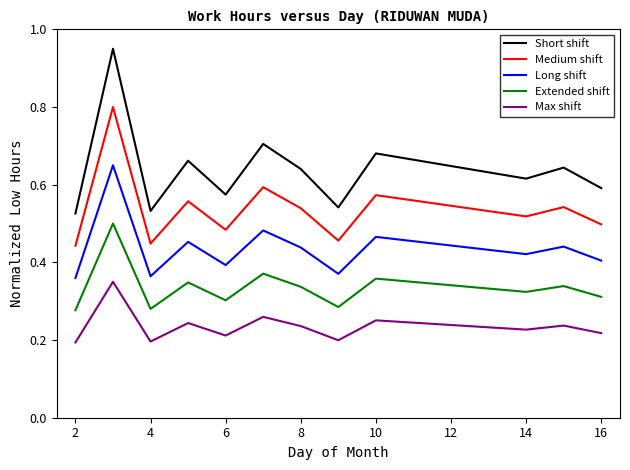

What is the difference between the second highest and second lowest values in the Max shift series?

0.1